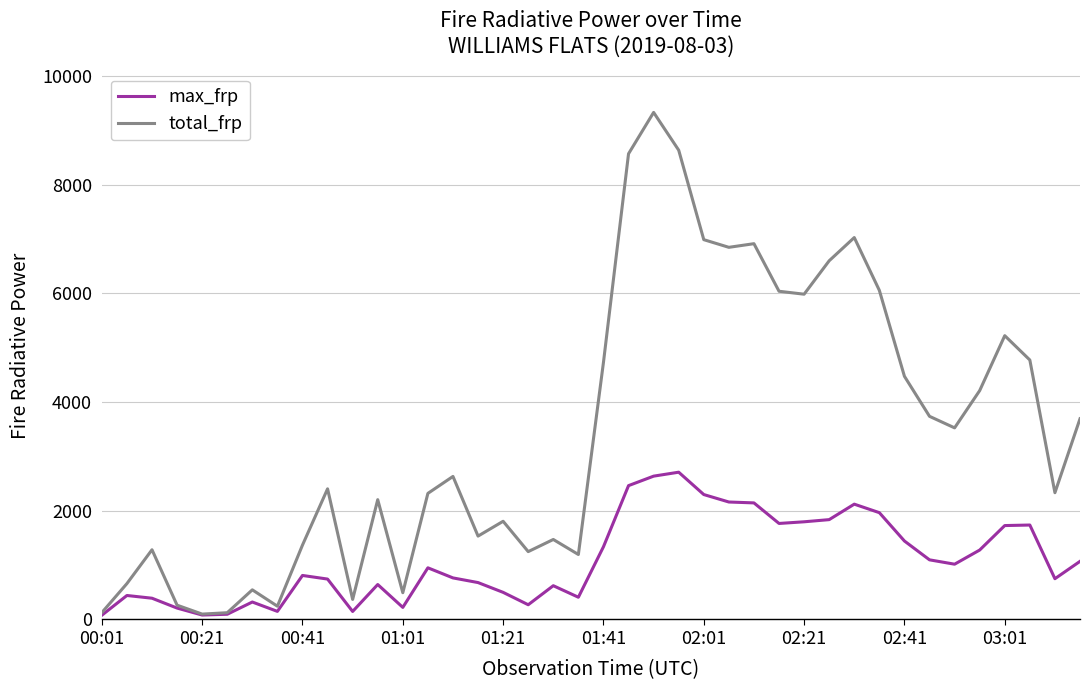

List the series in order of their overall mean, highest first.

total_frp, max_frp